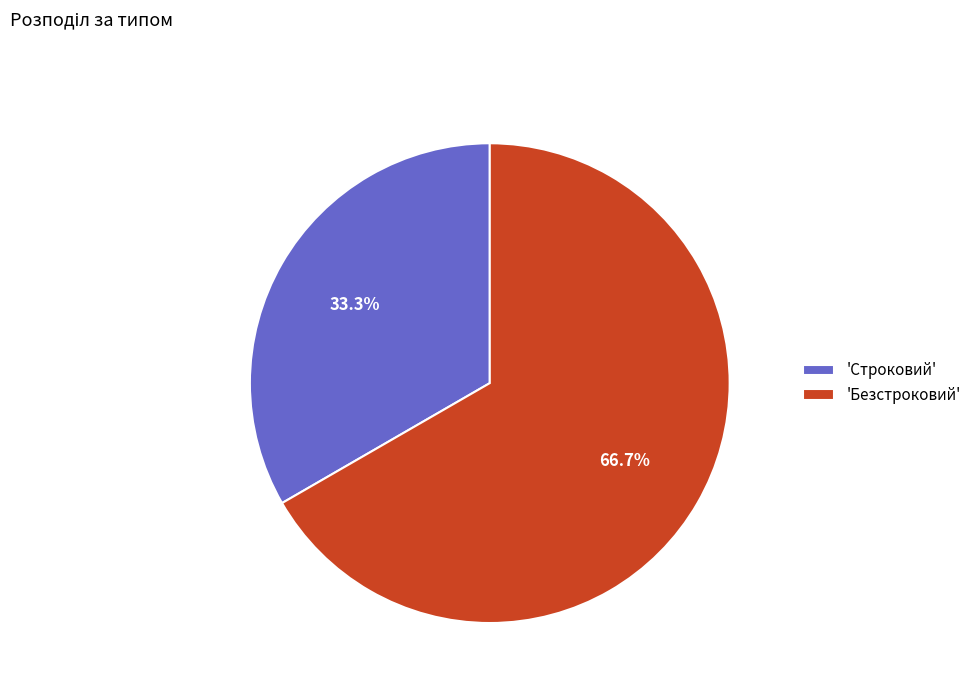

What is the largest slice in the pie chart?

'Безстроковий'